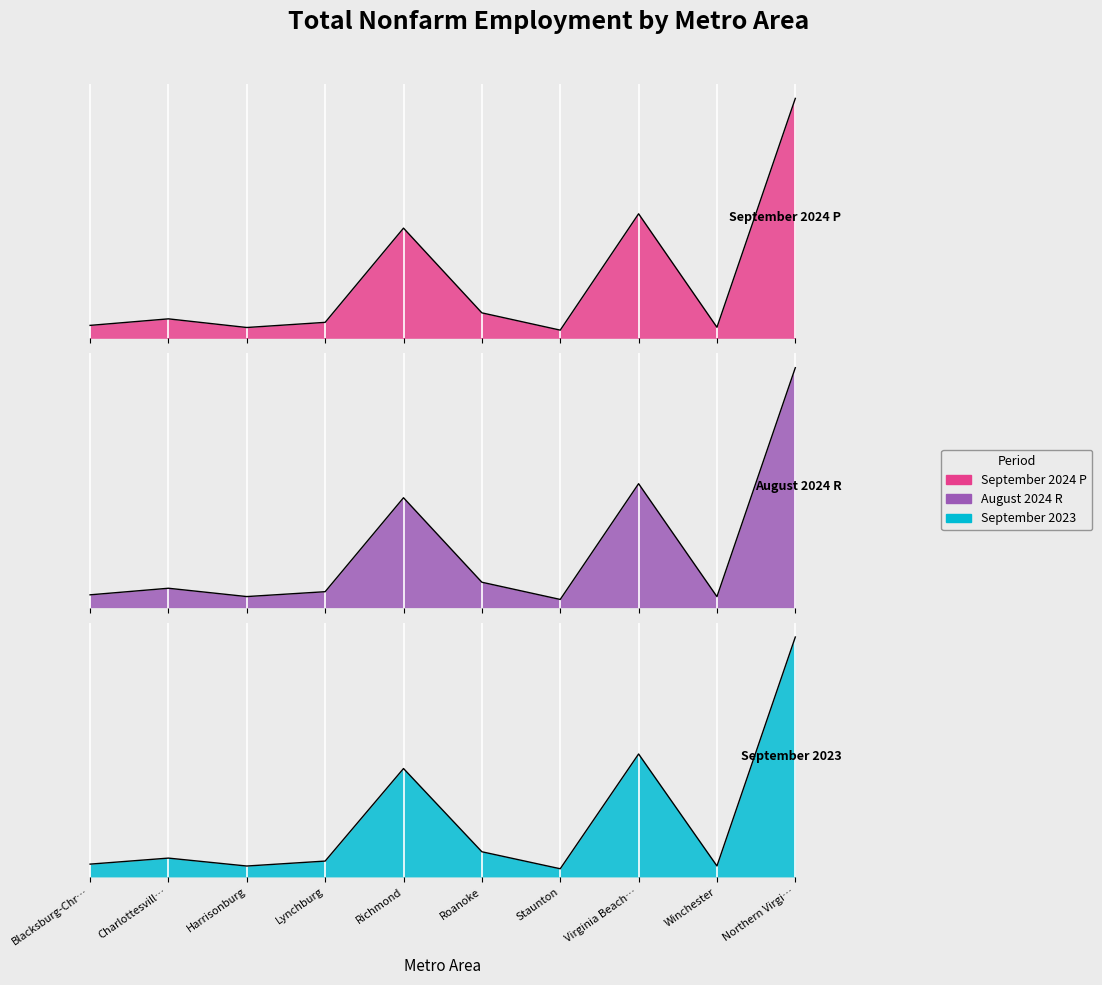

Rank the series at Roanoke from highest to lowest value.

September 2024 P, August 2024 R, September 2023